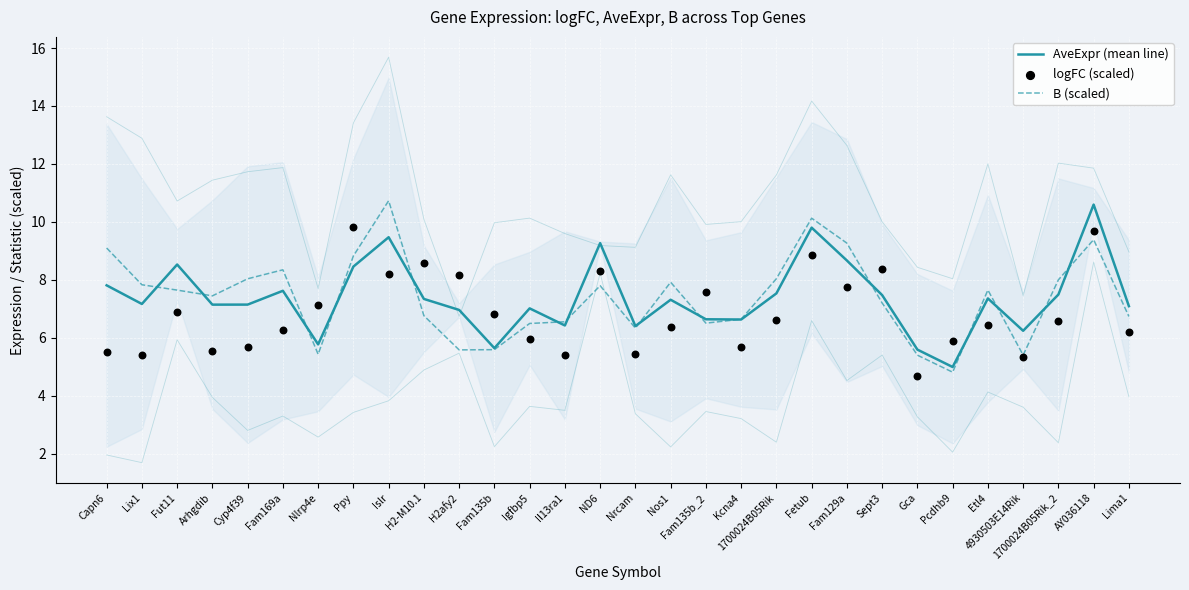

Which series reaches the minimum Y coordinate?

logFC (scaled)